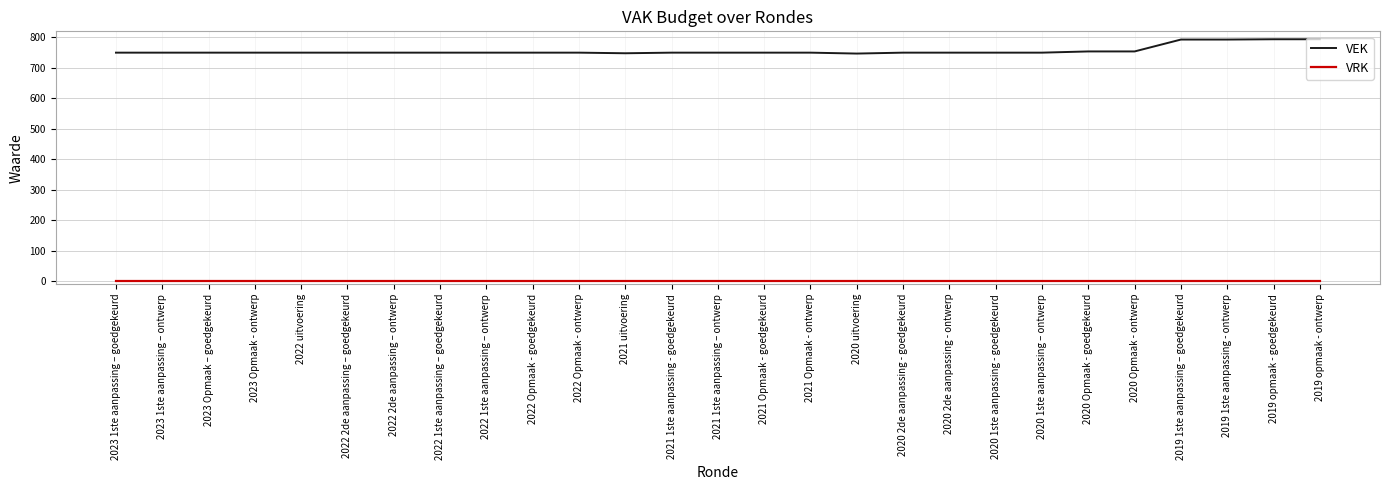

Rank the series at 2023 Opmaak - ontwerp from lowest to highest value.

VRK, VEK